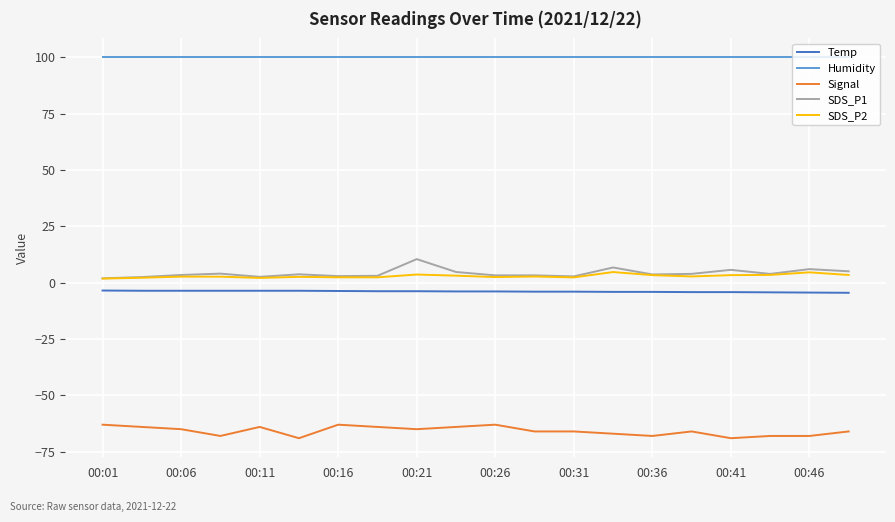

Count the number of data series in this chart.

5